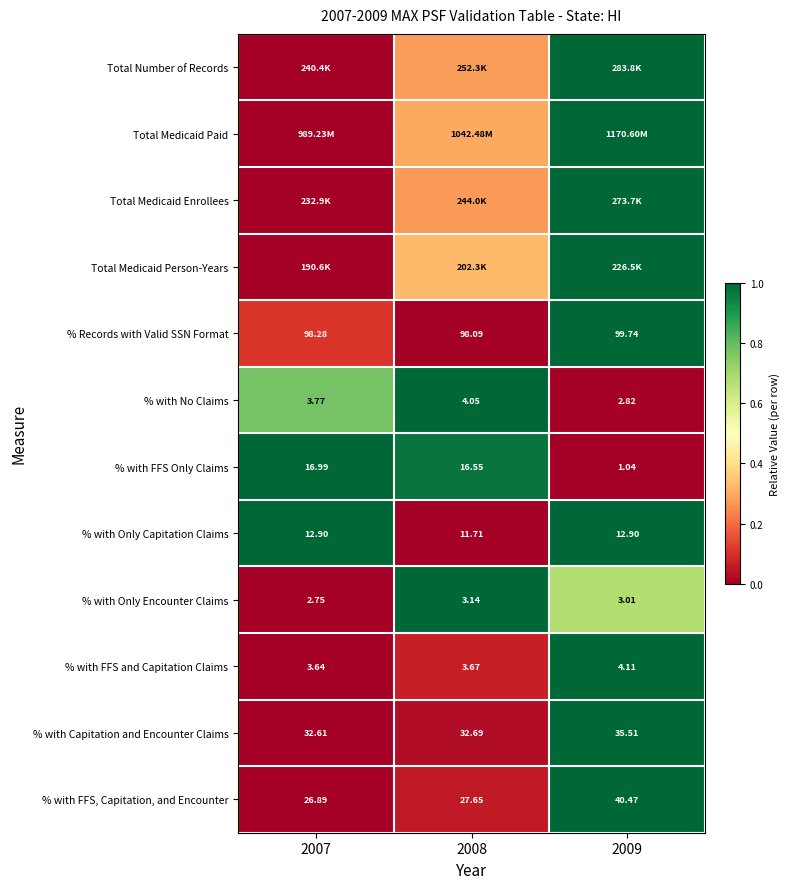

Is the value of % with Only Encounter Claims at 2008 greater than the value of % with No Claims at 2008?

No